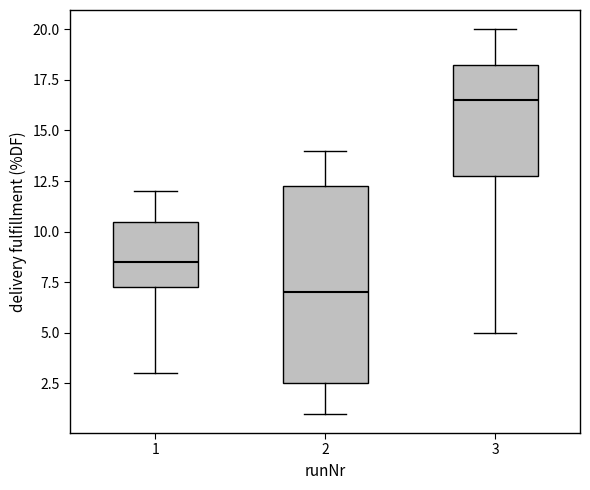

Which box has the lowest median line?

2